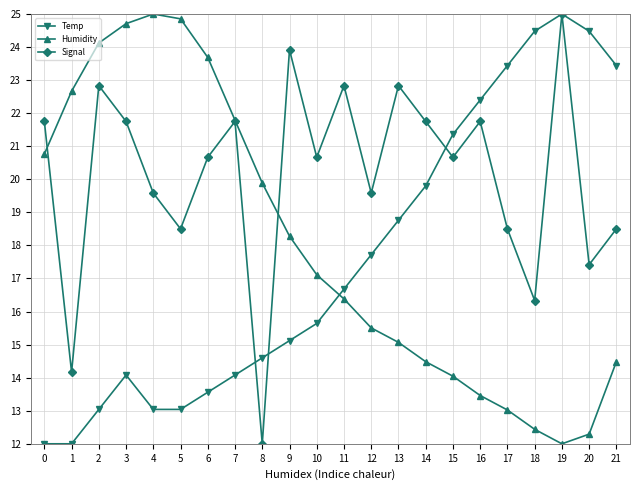

What is the value of the Humidity point at the 16th from the left?

14.0